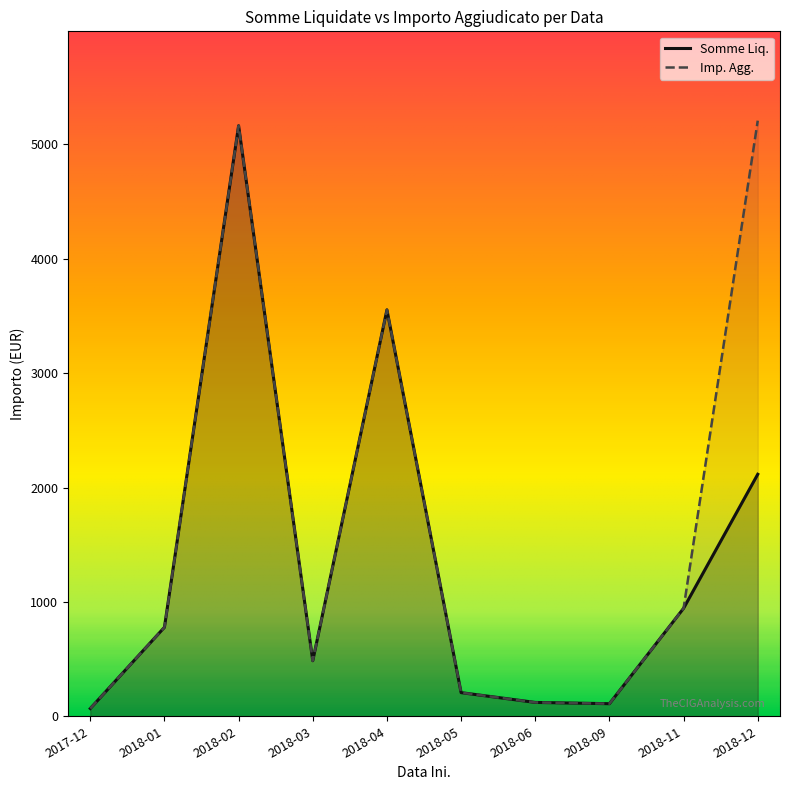

Which series has the largest total across all categories?

Imp. Agg.